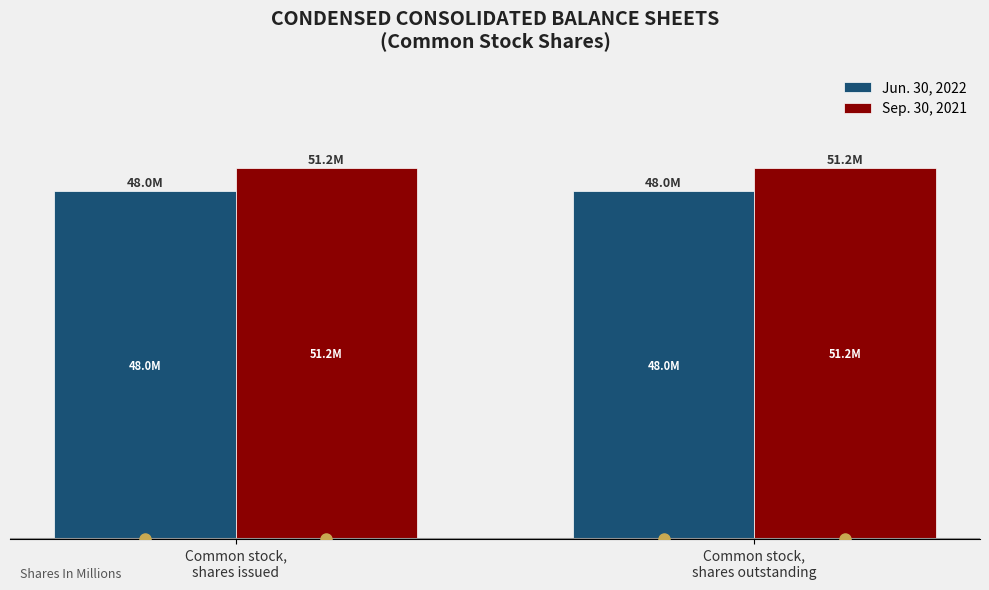

What is the value of the Jun. 30, 2022 bar at the 1st from the left?

47994825